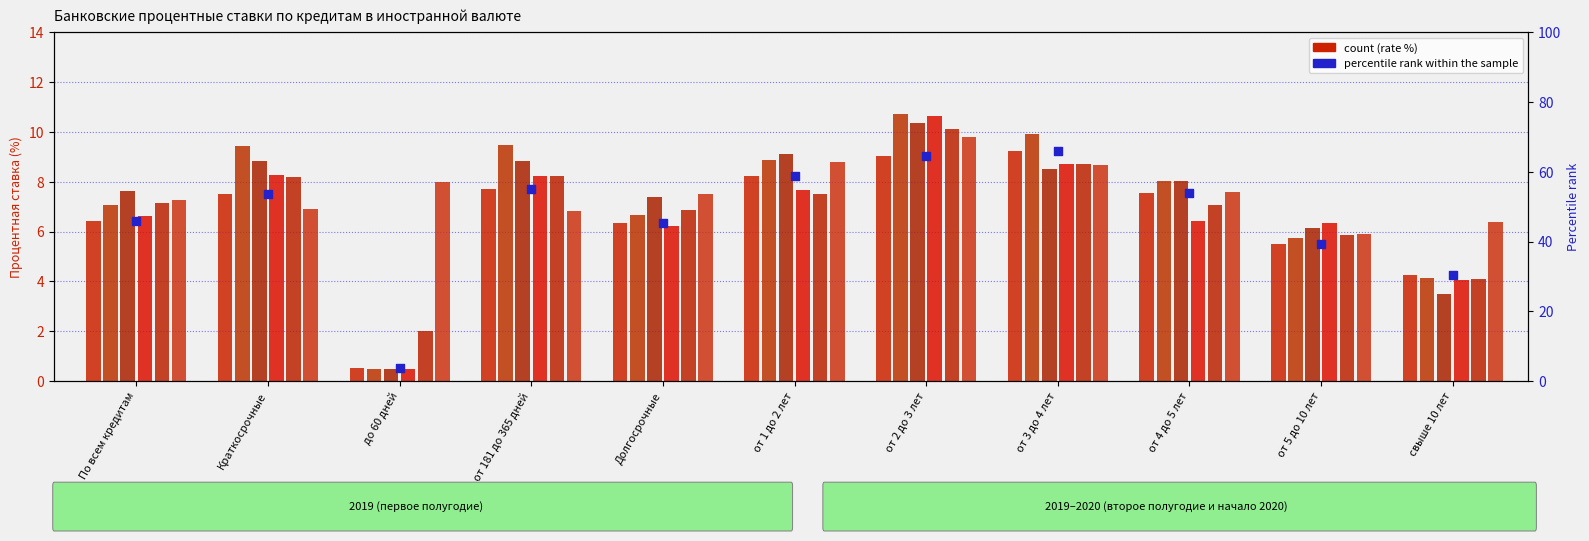

What is the total value across all series at от 3 до 4 лет?

53.8